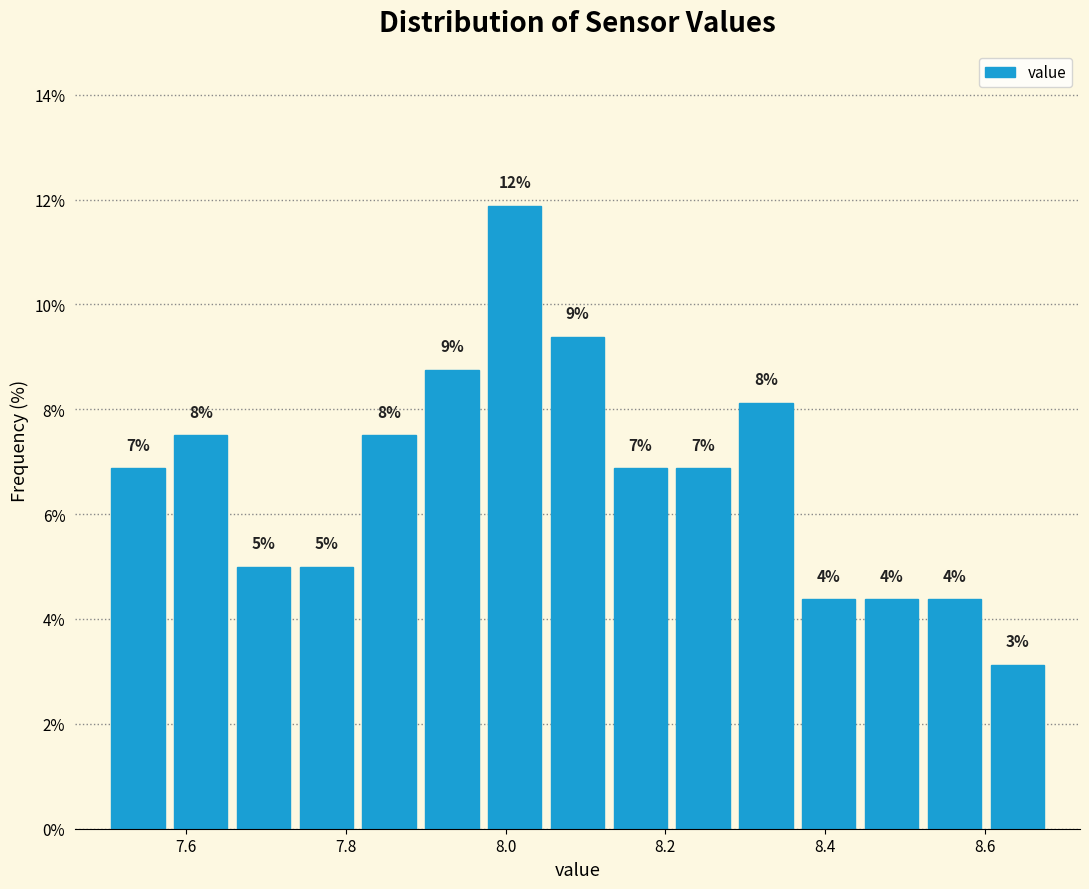

Around what value on the x-axis is the tallest bar? Give the approximate position of its centre, as read against the axis.

8.02